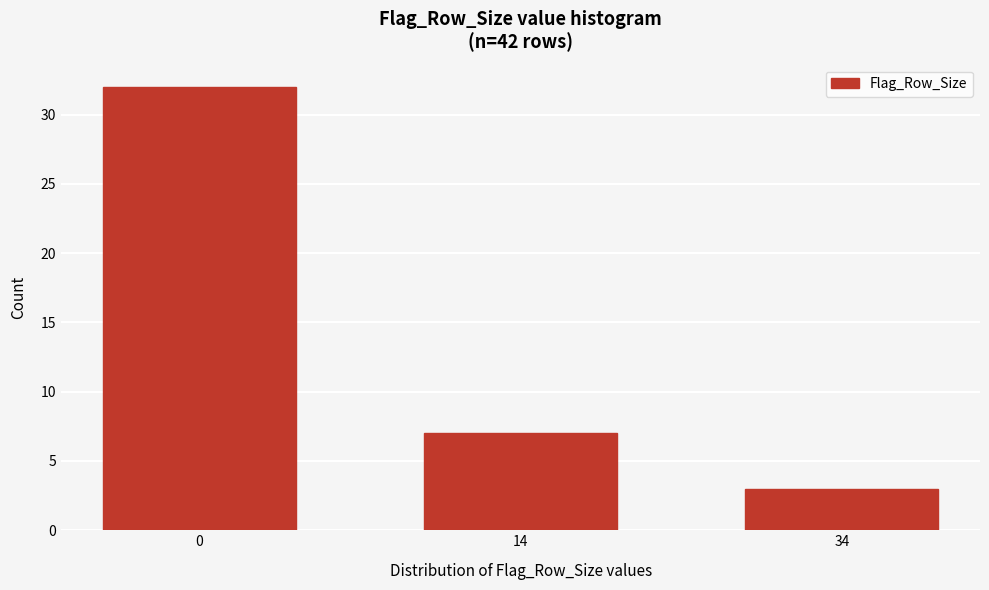

Reading right to left, what are all the values shown in this chart?

3	7	32